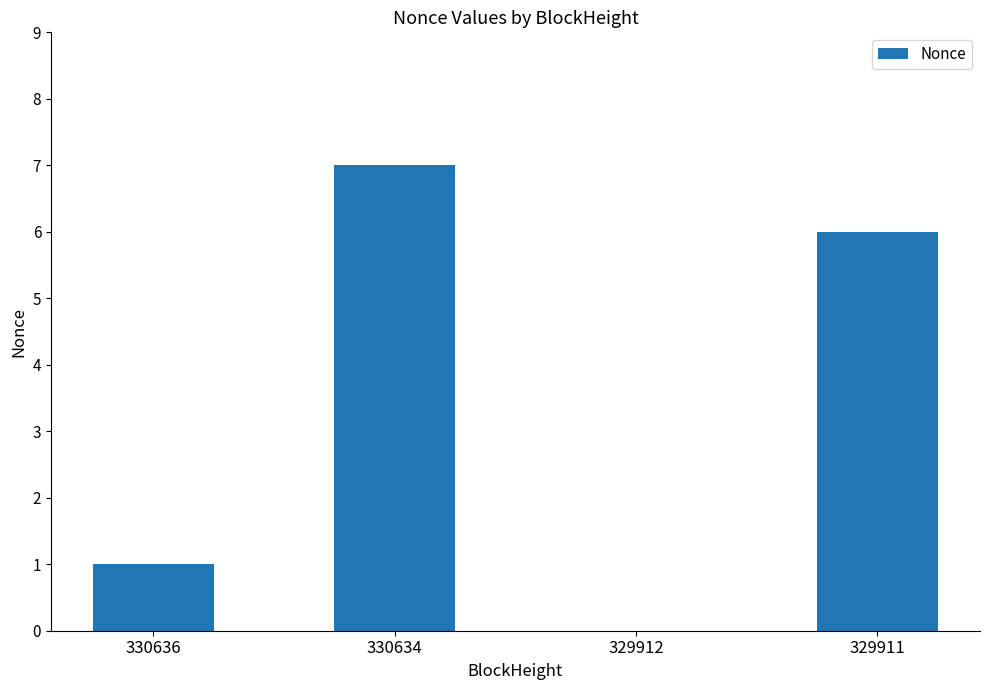

At which label does the data first exceed 6?

330634